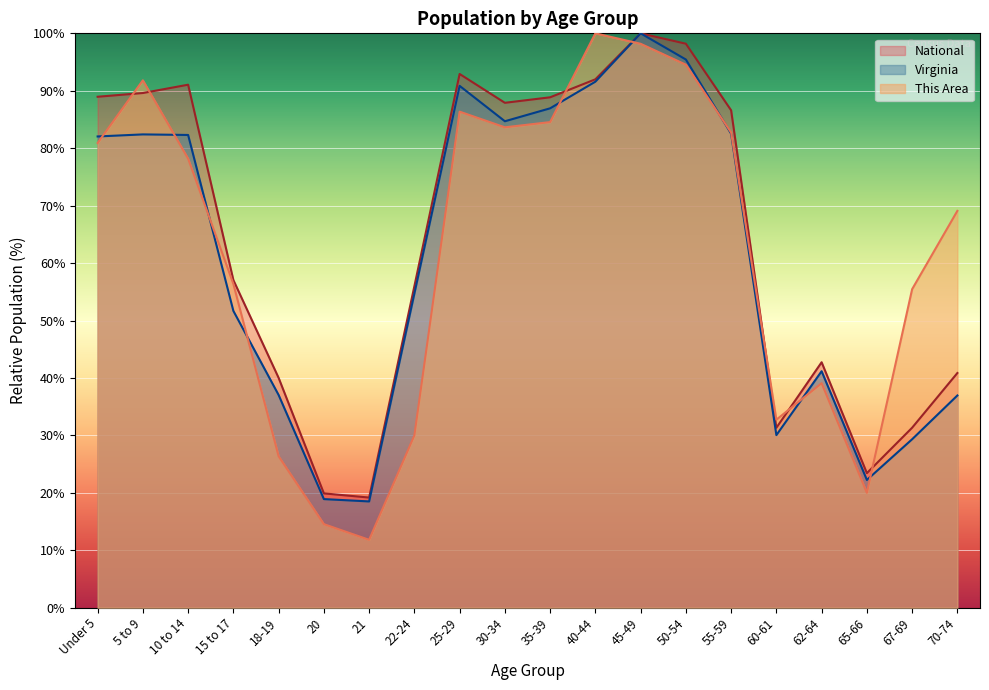

How many lines are shown in the chart?

3